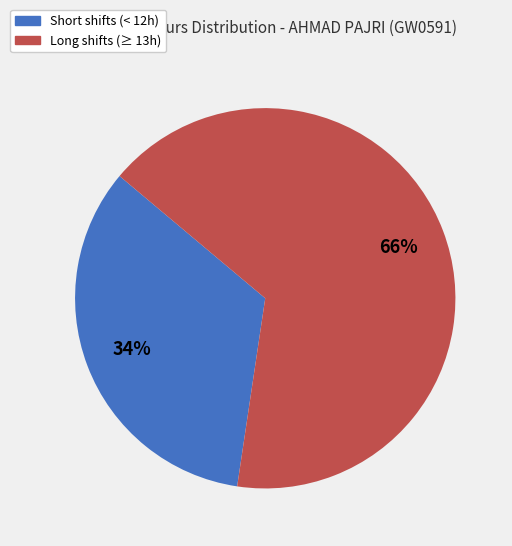

Is the sum of Long shifts (≥ 13h) and Short shifts (< 12h) greater than half?

Yes